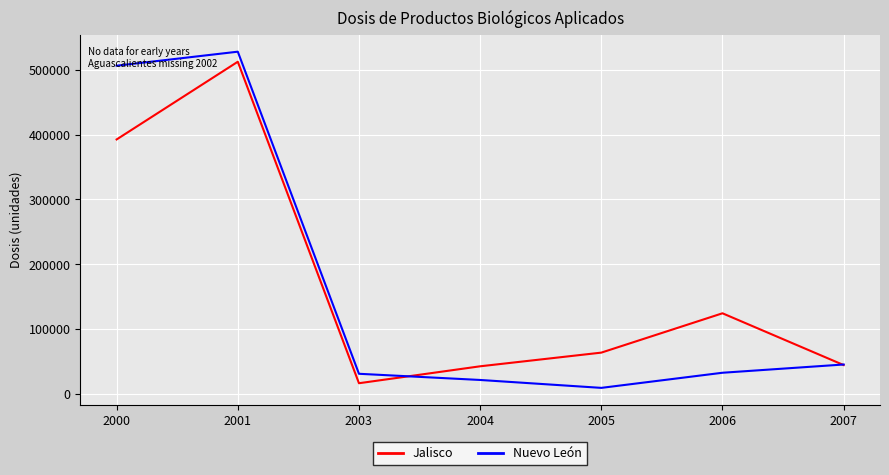

Is the value of Nuevo León at 2004 greater than the value of Jalisco at 2005?

No